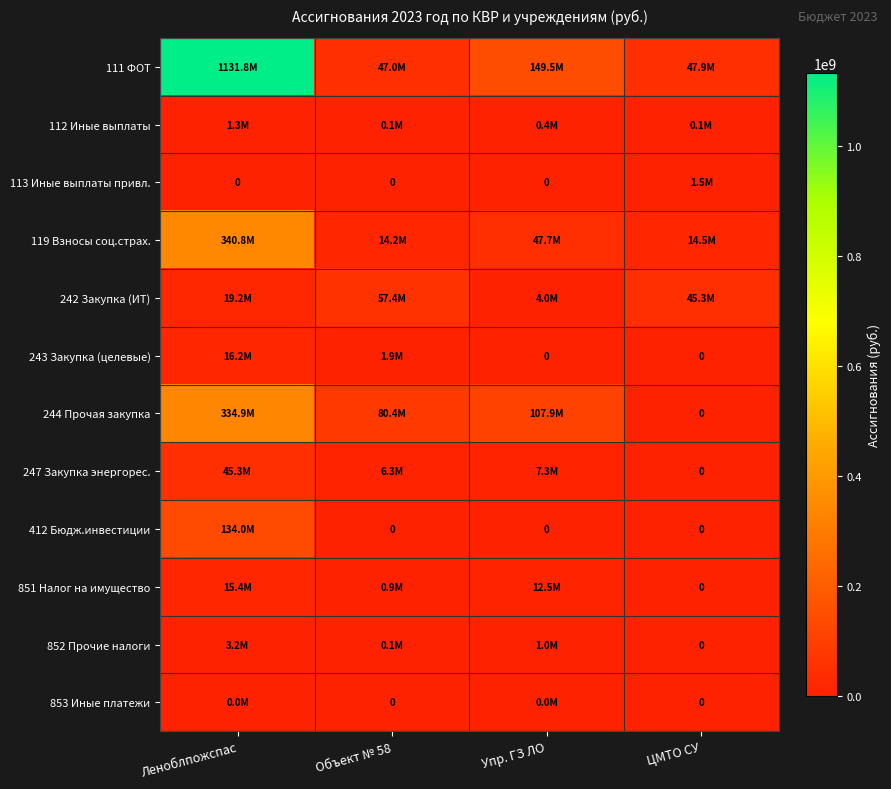

Rank the categories by 119 Взносы соц.страх. value from highest to lowest.

Леноблпожспас, Упр. ГЗ ЛО, ЦМТО СУ, Объект № 58